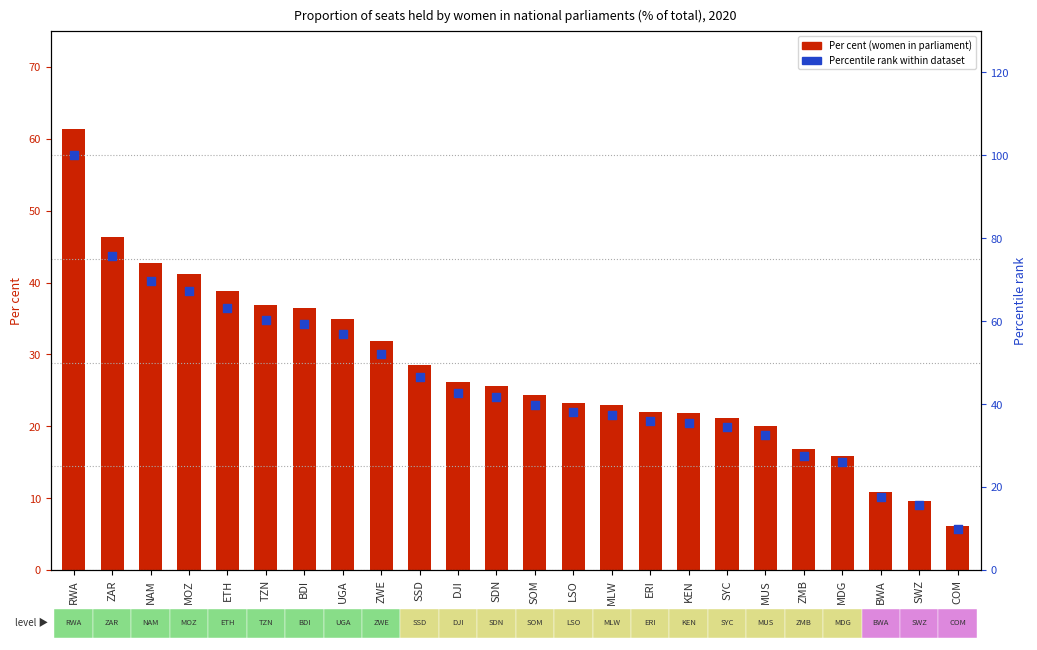

What are all the series names shown in the legend?

Per cent (women in parliament), Percentile rank within dataset